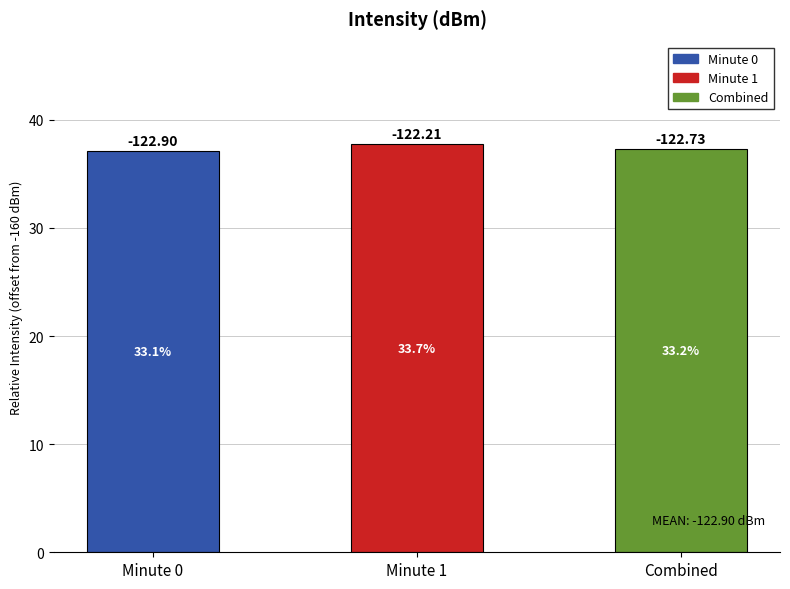

Are the bars grouped side by side (vs. stacked)?

No